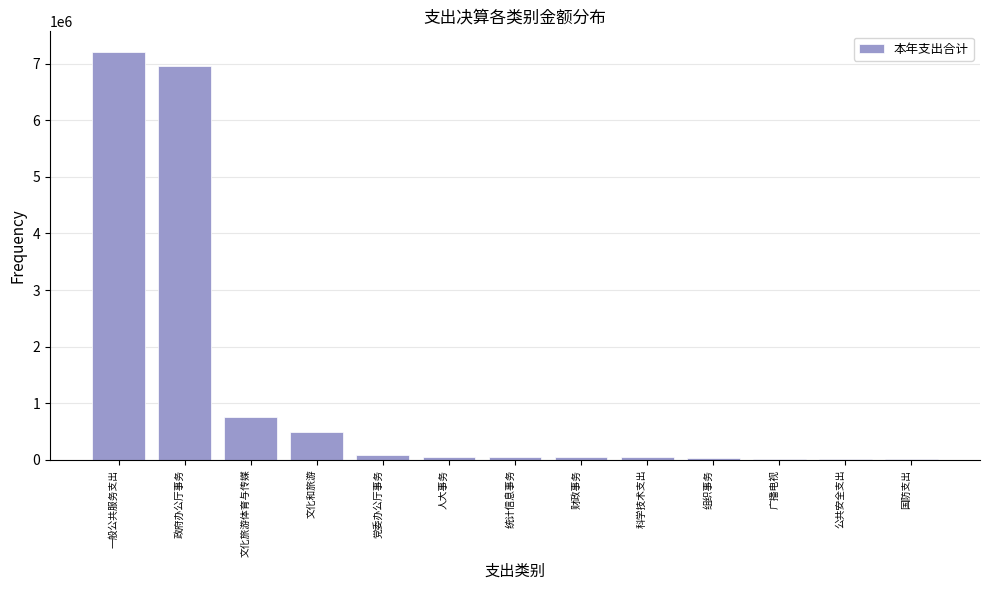

At which label is the value closest to 3609943?

文化旅游体育与传媒